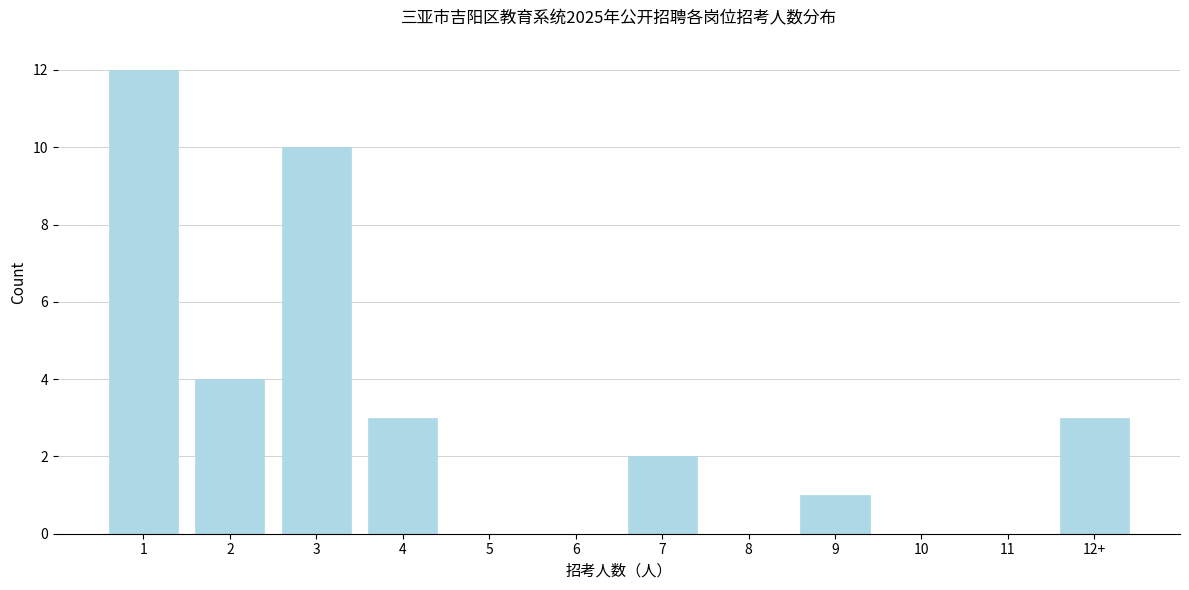

Reading left to right, transcribe all the data shown in this chart.

1=12	2=4	3=10	4=3	5=0	6=0	7=2	8=0	9=1	10=0	11=0	12+=3